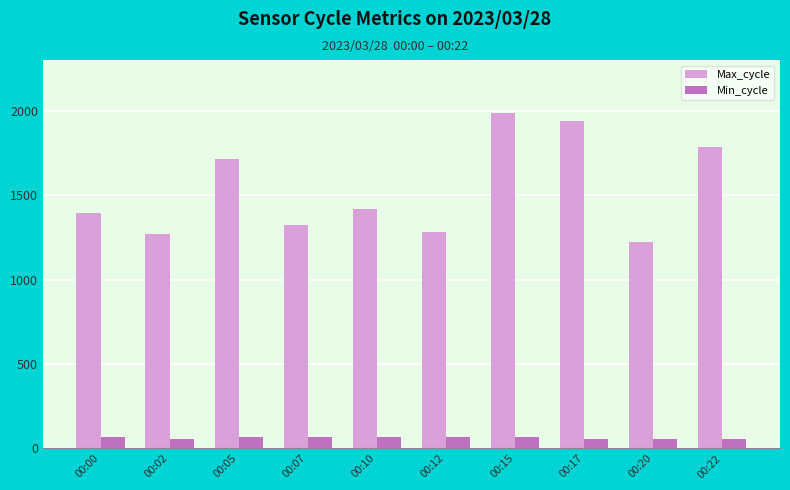

What are all the series names shown in the legend?

Max_cycle, Min_cycle